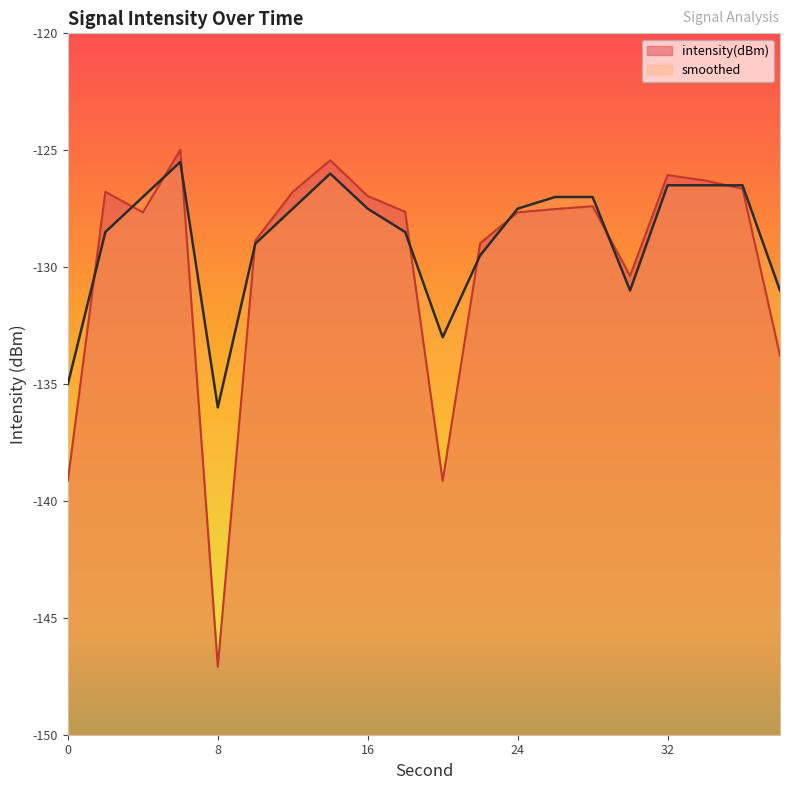

At which category is the sum across all series the highest?

6